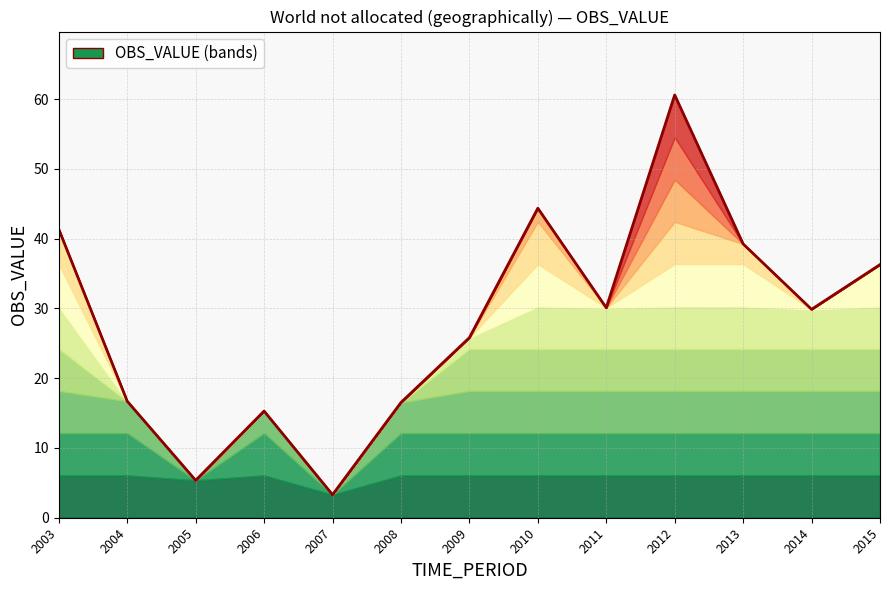

Which has a higher value, 2007 or 2010?

2010